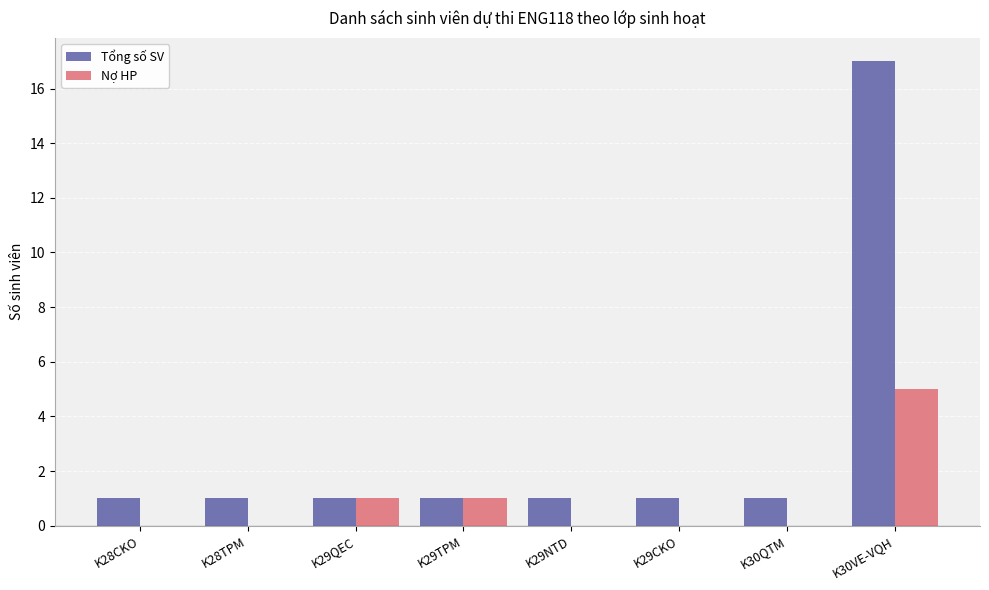

Reading left to right, what are all the values shown in this chart?

Tổng số SV: 1	1	1	1	1	1	1	17
Nợ HP: 0	0	1	1	0	0	0	5